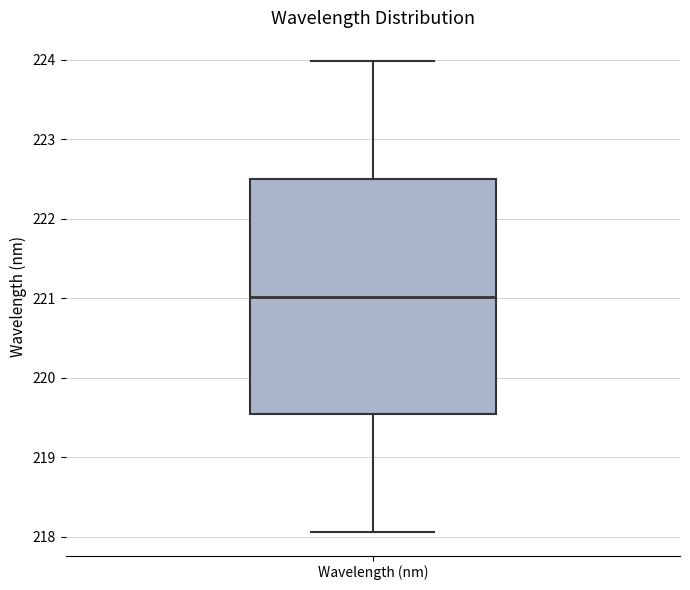

Read this box plot against the y-axis: the position of the median line, the range covered by the box, and the ends of both whiskers. The values are not printed on the chart, so give them approximately, as read against the axis.

median 221.0, box 219.5 to 222.5, whiskers 218.1 to 224.0